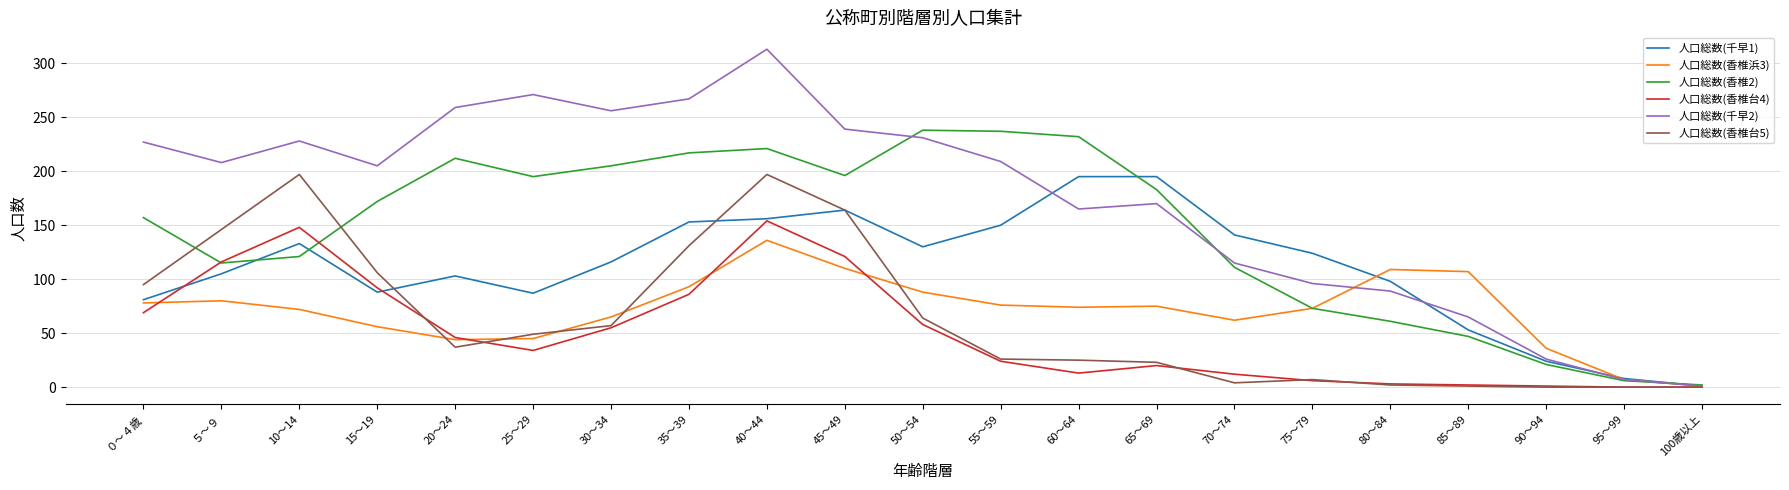

Which series changed the most between 20～24 and 35～39?

人口総数(香椎台5)